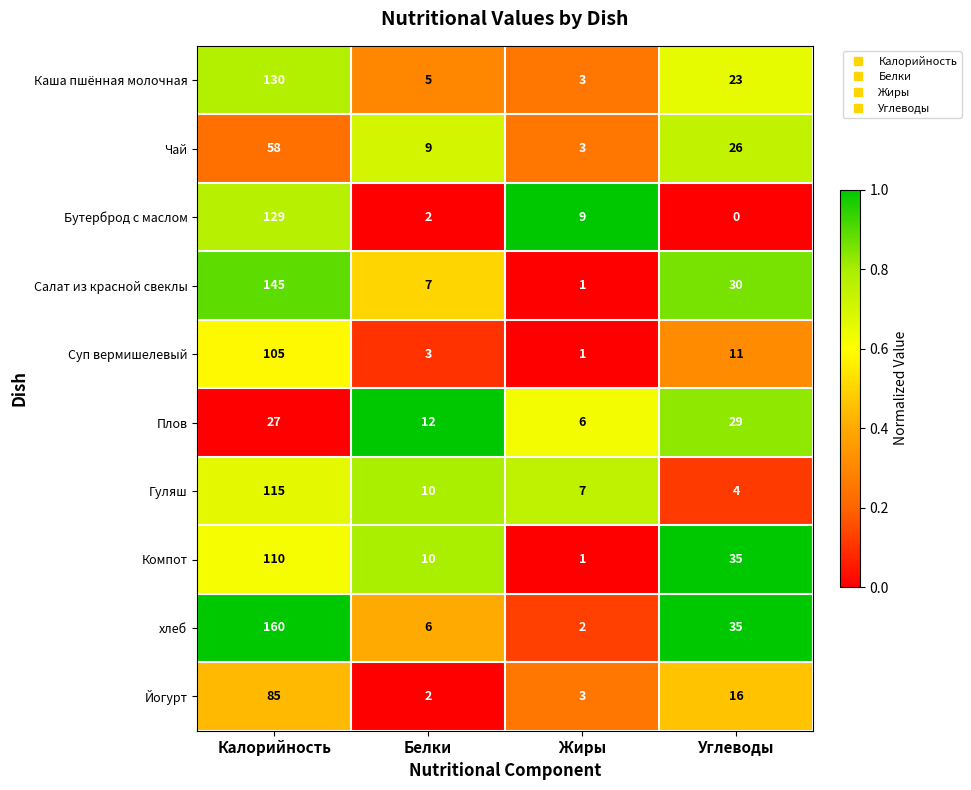

Which series has the largest total across all categories?

хлеб